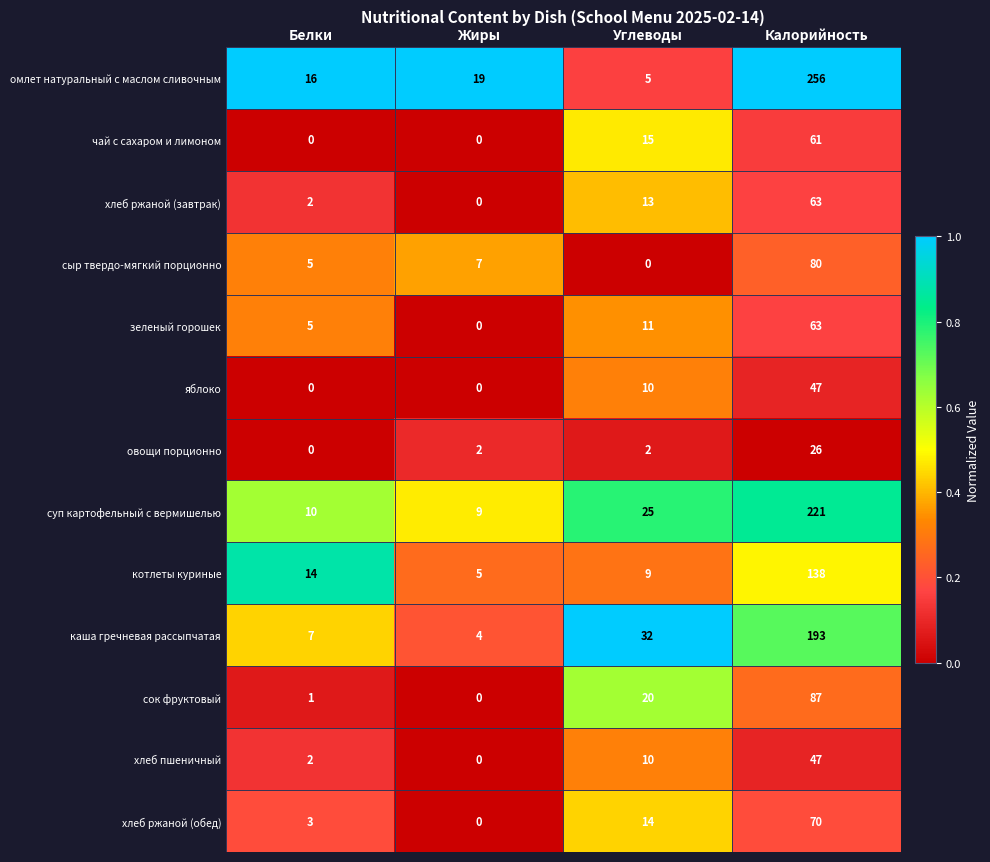

What is the difference between the second highest and second lowest values in the суп картофельный с вермишелью series?

15